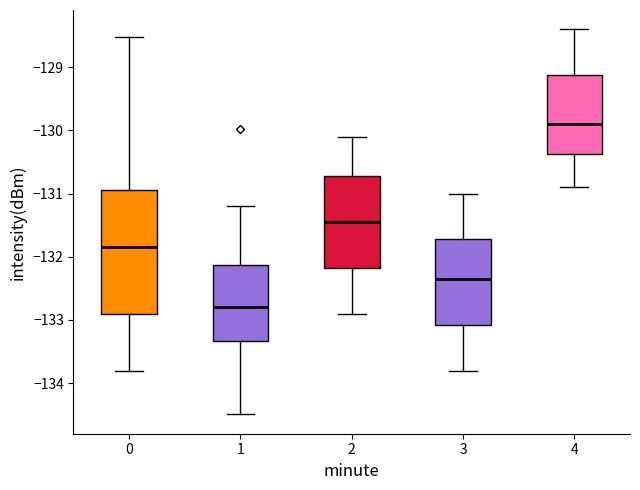

Where does the median line of the box at x = 3 sit on the y-axis? The values are not printed on the chart, so give them approximately, as read against the axis.

-132.3